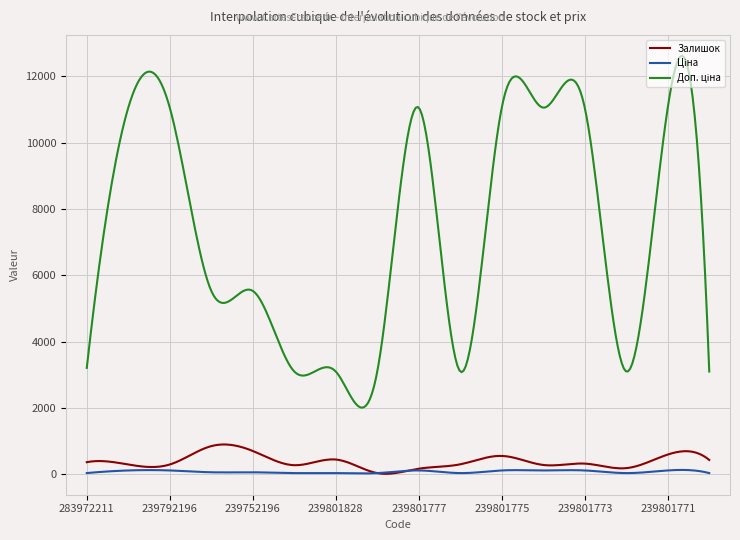

What is the label of the 4th point from the left?

239752197